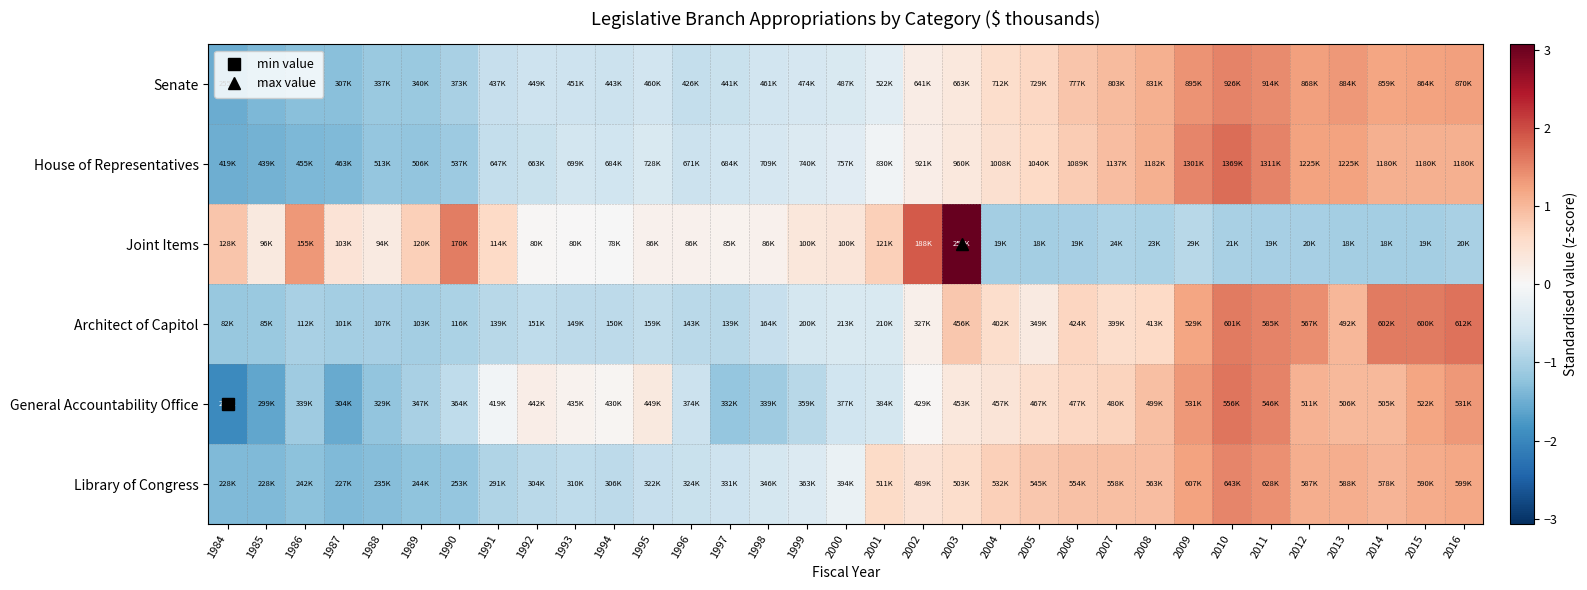

Which has a higher value, 2014 or 1990?

2014